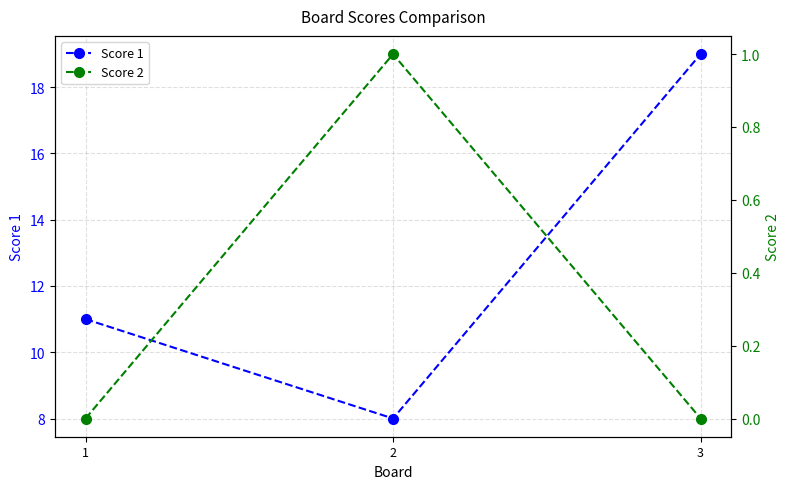

What is the greatest value displayed?

19